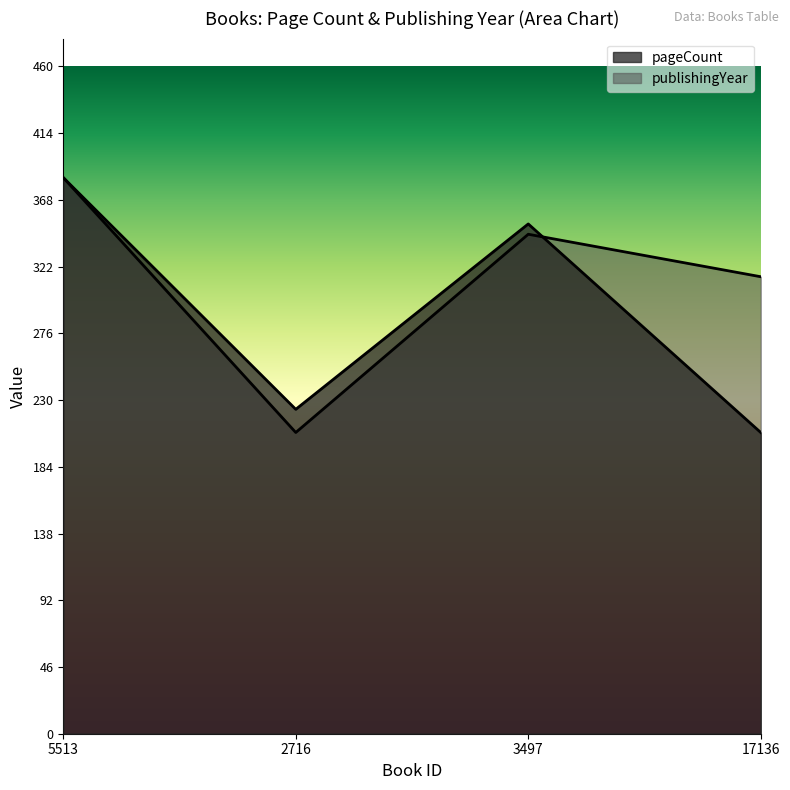

Reading left to right, extract all data points from this chart.

pageCount: 384.0	224.0	352.0	208.0
publishingYear: 384.0	208.0	344.9	315.6